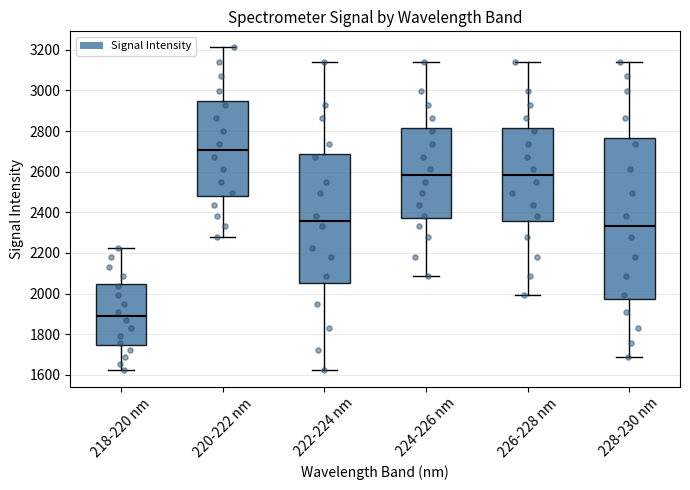

Reading left to right, transcribe this box plot: for each box, give where its median line is, the range the box spans, and where its two whiskers end, as read against the y-axis. The values are not printed on the chart, so give them approximately, as read against the axis.

218-220 nm: median 1900, box 1740 to 2040, whiskers 1620 to 2220
220-222 nm: median 2700, box 2480 to 2940, whiskers 2280 to 3220
222-224 nm: median 2360, box 2060 to 2680, whiskers 1620 to 3140
224-226 nm: median 2580, box 2380 to 2820, whiskers 2080 to 3140
226-228 nm: median 2580, box 2360 to 2820, whiskers 2000 to 3140
228-230 nm: median 2340, box 1980 to 2760, whiskers 1680 to 3140